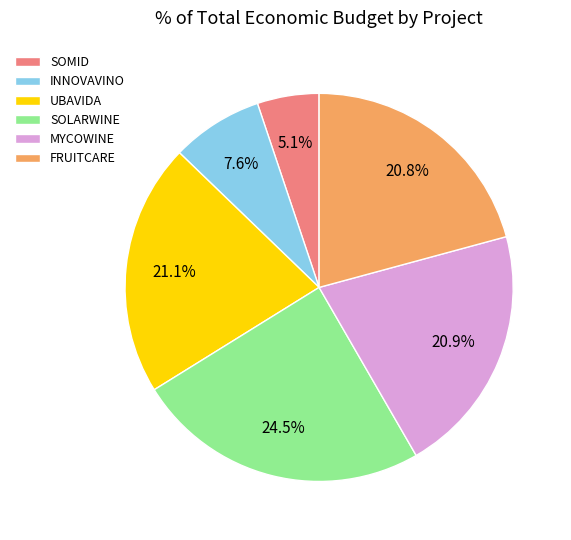

Is there a majority slice in this chart?

No